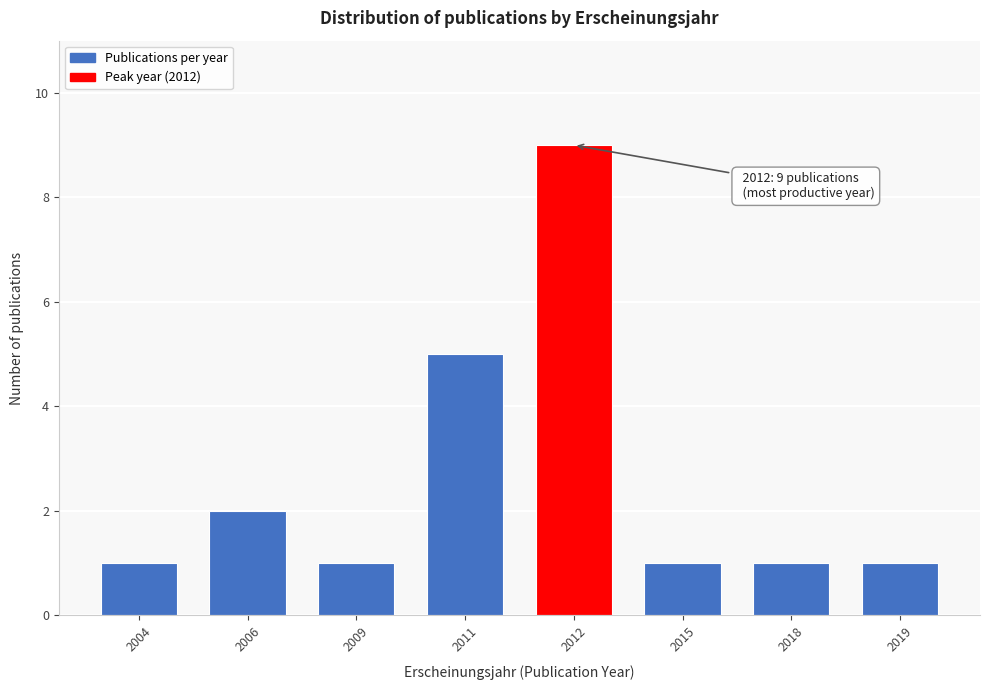

Reading right to left, extract all data points from this chart.

1	1	1	9	5	1	2	1